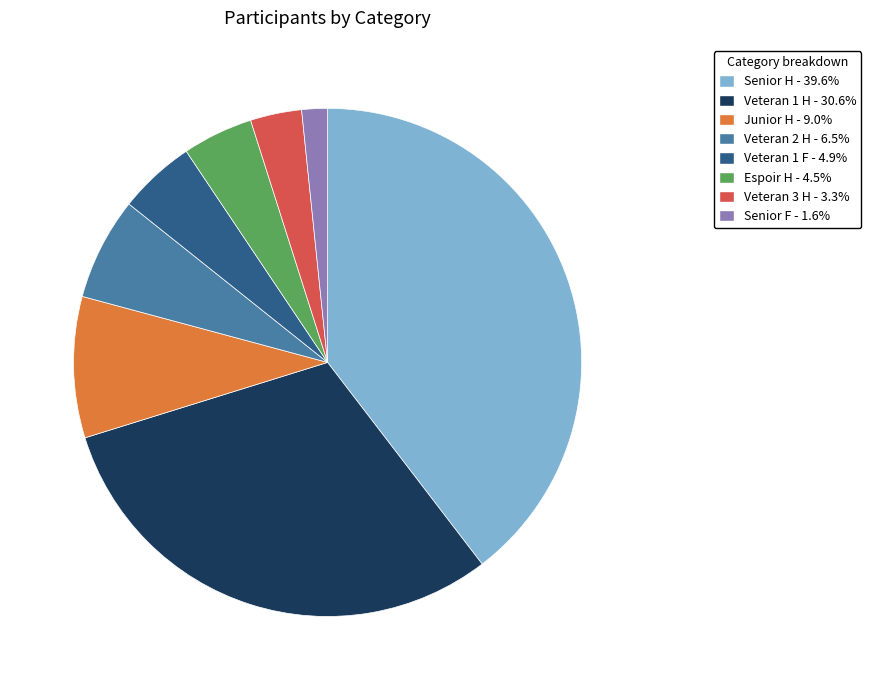

Is the sum of Veteran 2 H and Veteran 3 H greater than half?

No